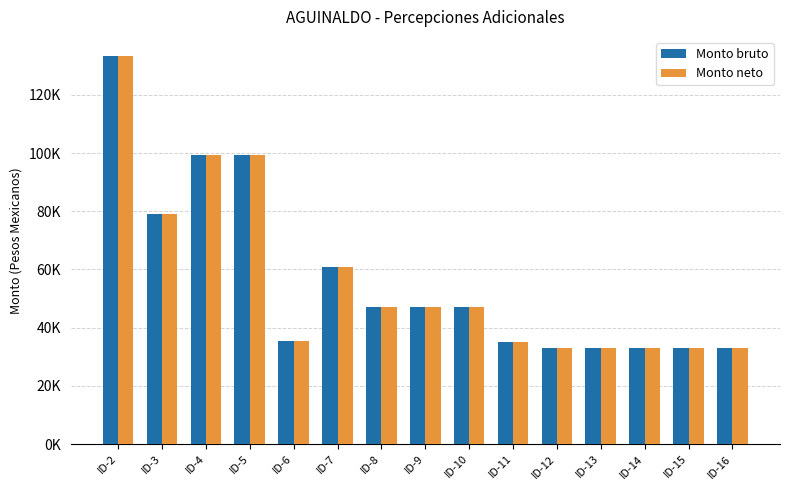

At which label is Monto neto closest to 83092?

ID-3